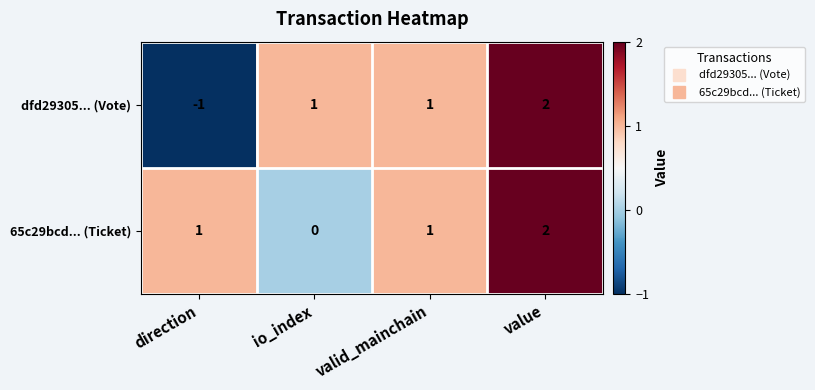

How many data points in 65c29bcd... (Ticket) are less than 1?

1